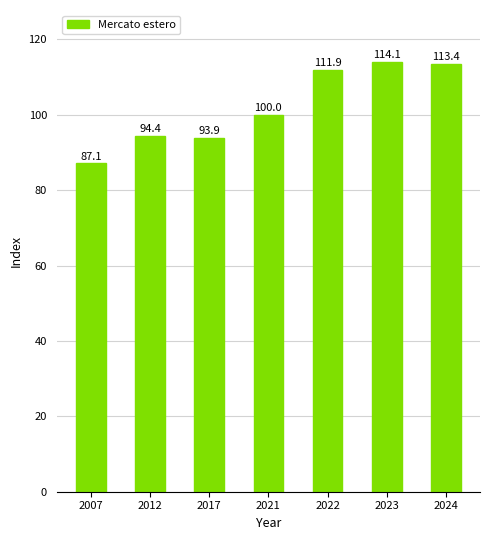

Reading left to right, what are all the values shown in this chart?

2007=87.1	2012=94.4	2017=93.9	2021=100.0	2022=111.9	2023=114.1	2024=113.4